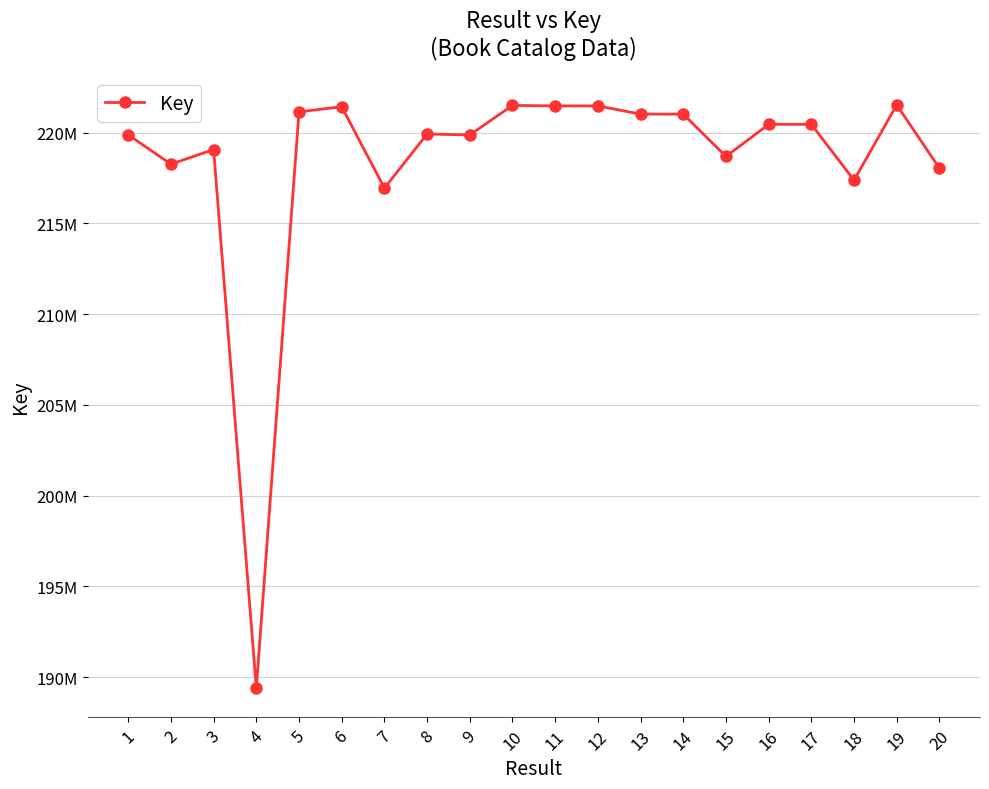

What is the maximum value shown in the chart?

221530077